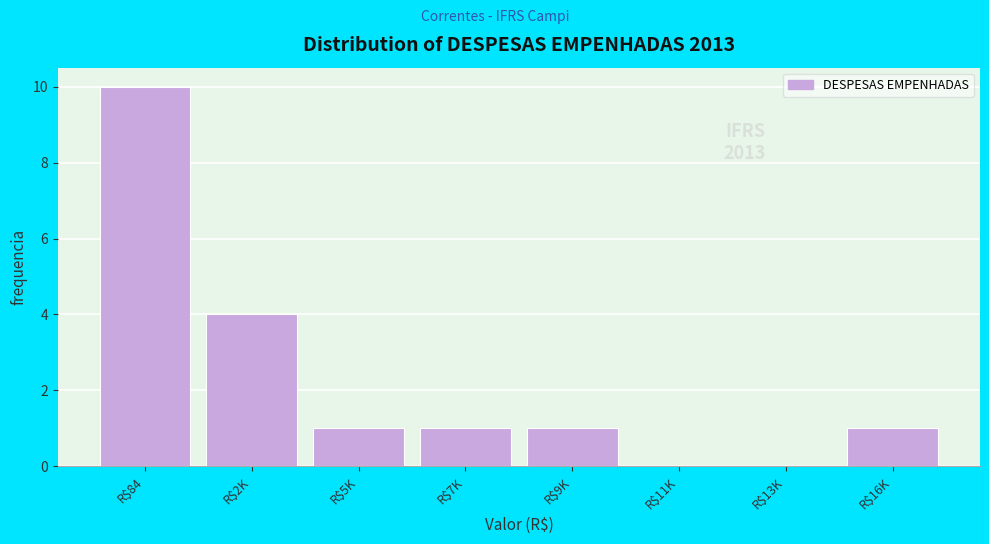

True or false: the data shows 1 at R$2K.

False